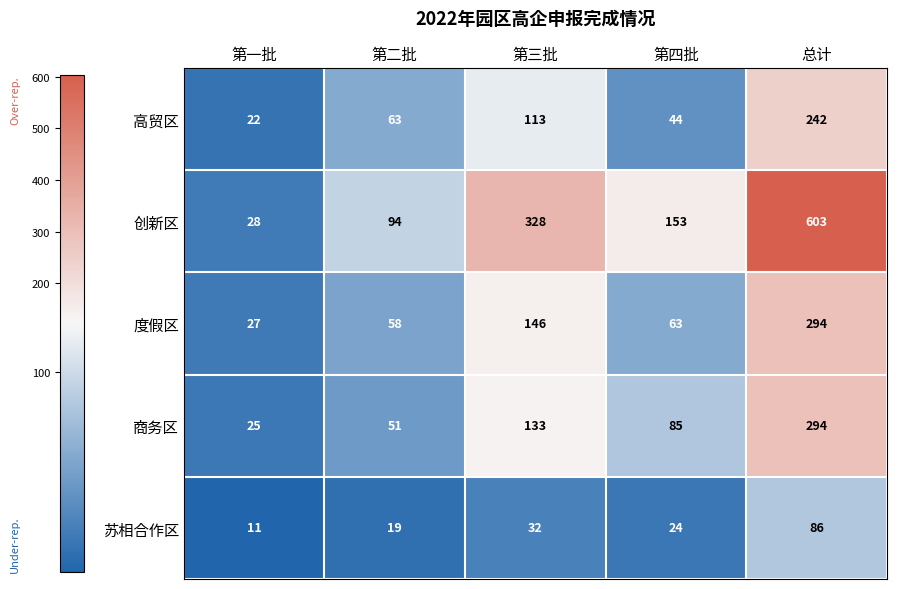

What is the approximate value of 高贸区 at 第四批?

44